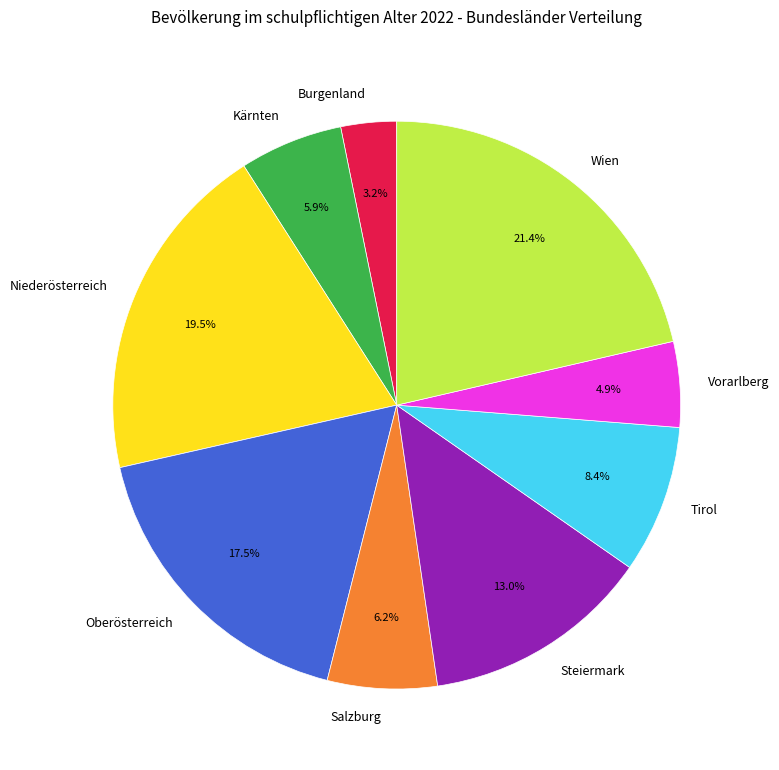

Does any single category account for the majority?

No